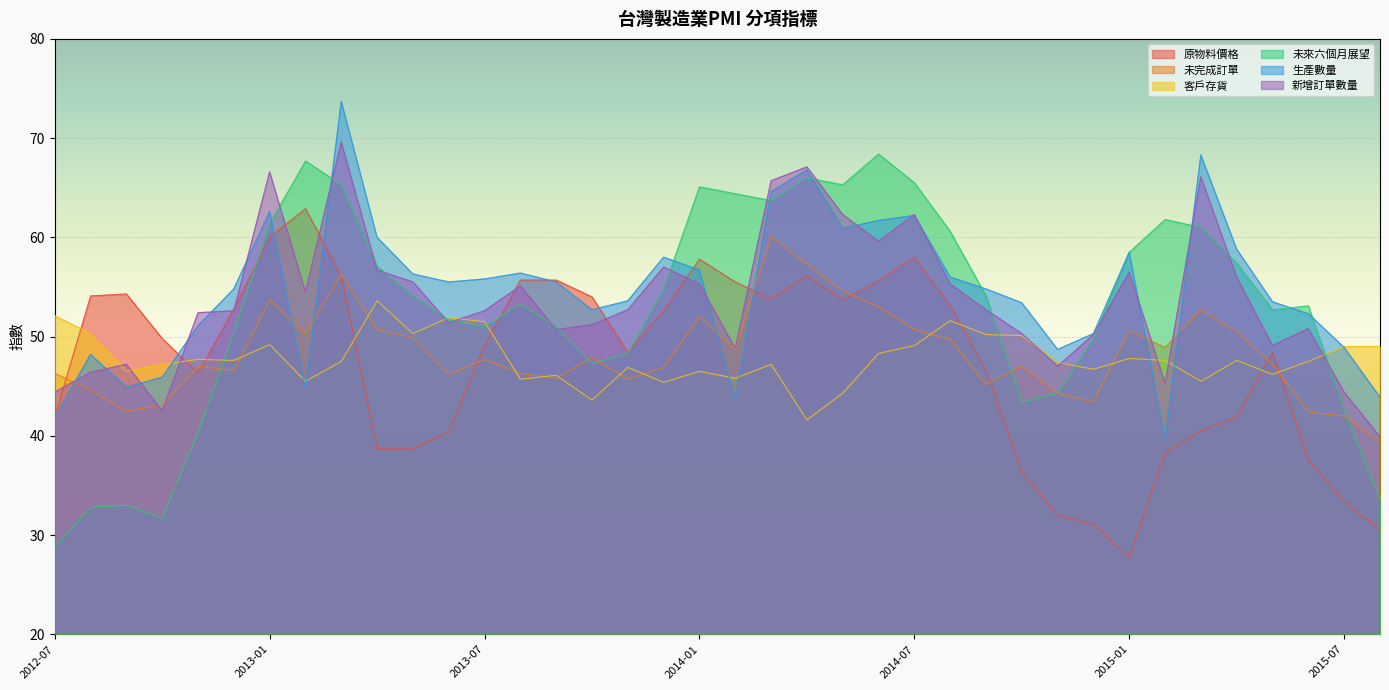

The value of 未完成訂單 at 2013-11 is 45.7. True or false?

True